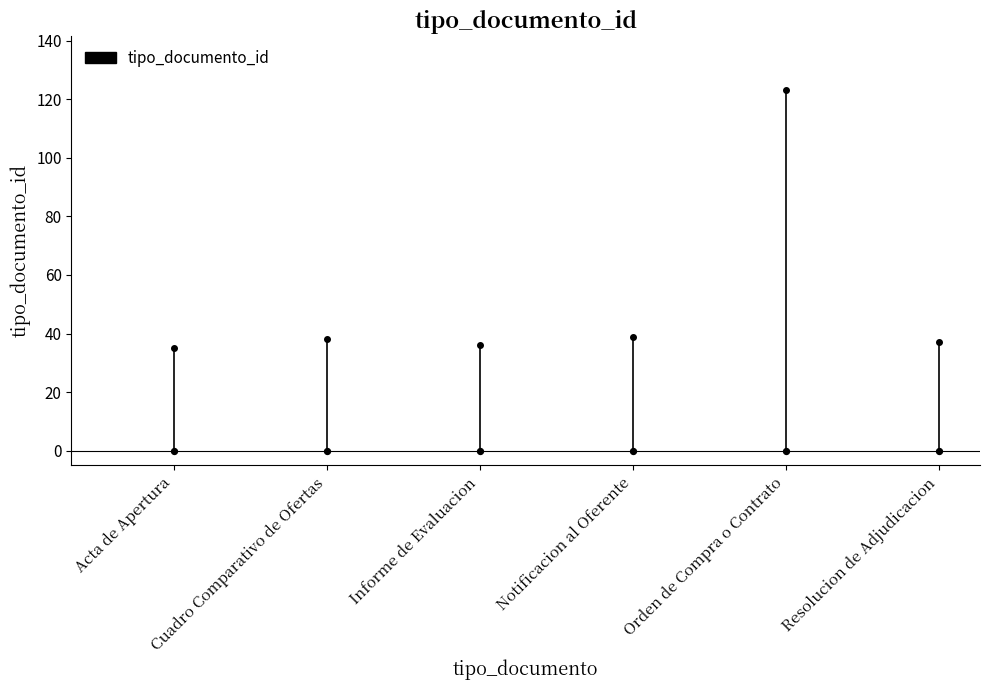

Approximately how many times larger is the value at Resolucion de Adjudicacion compared to Informe de Evaluacion?

1.0